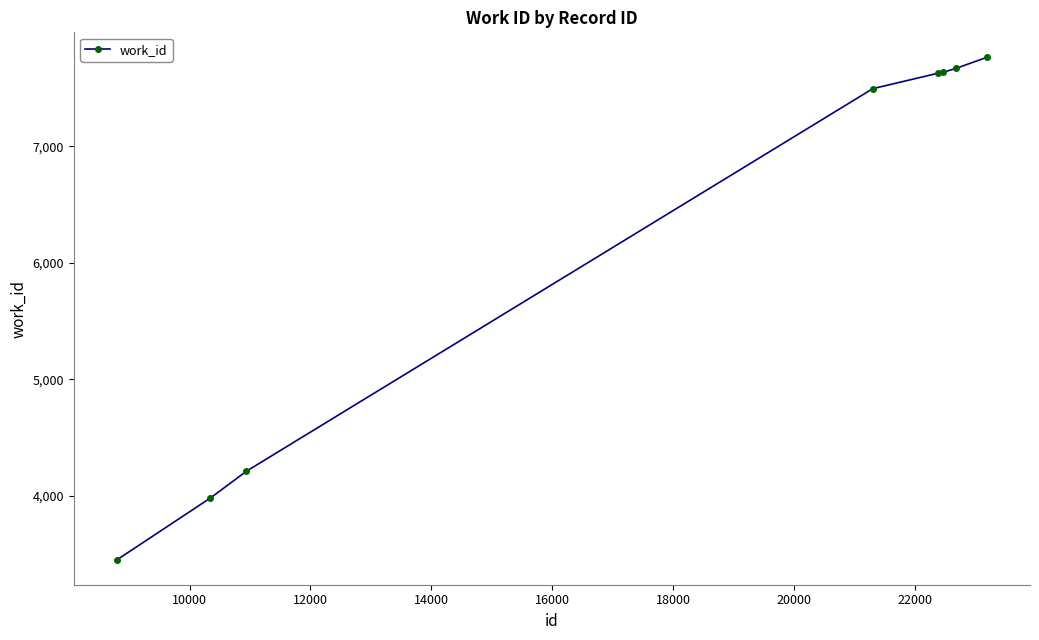

True or false: the data has more than 2 interior local peaks.

False